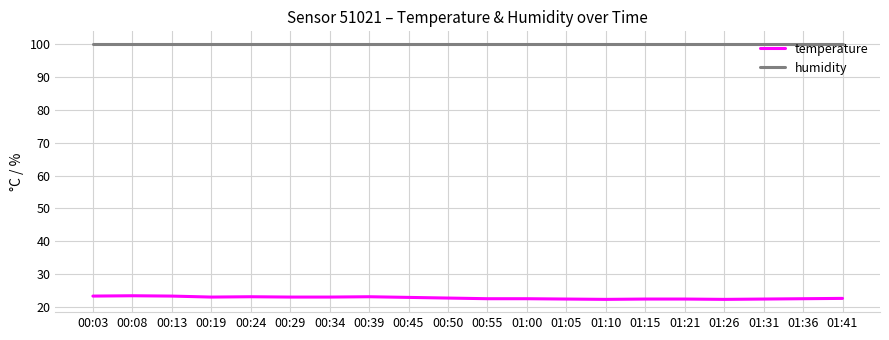

True or false: temperature and humidity cross at least once.

False